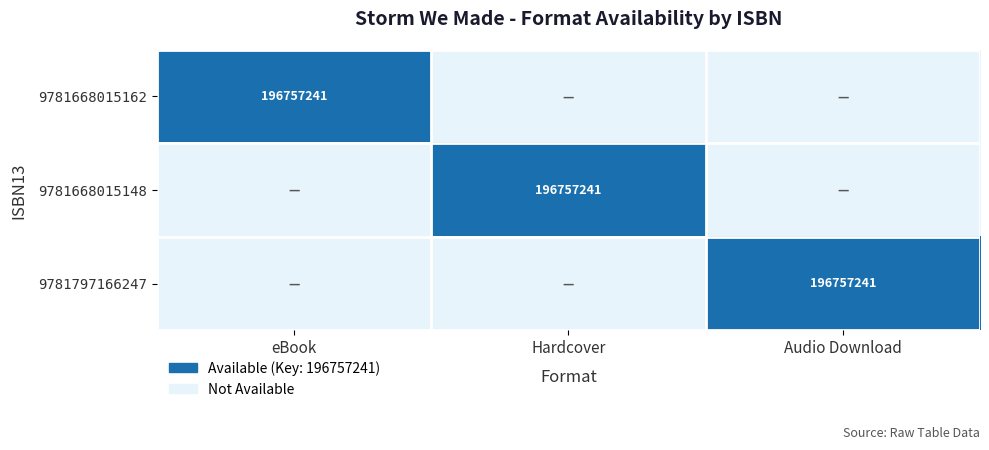

At which category is the sum across all series the highest?

eBook